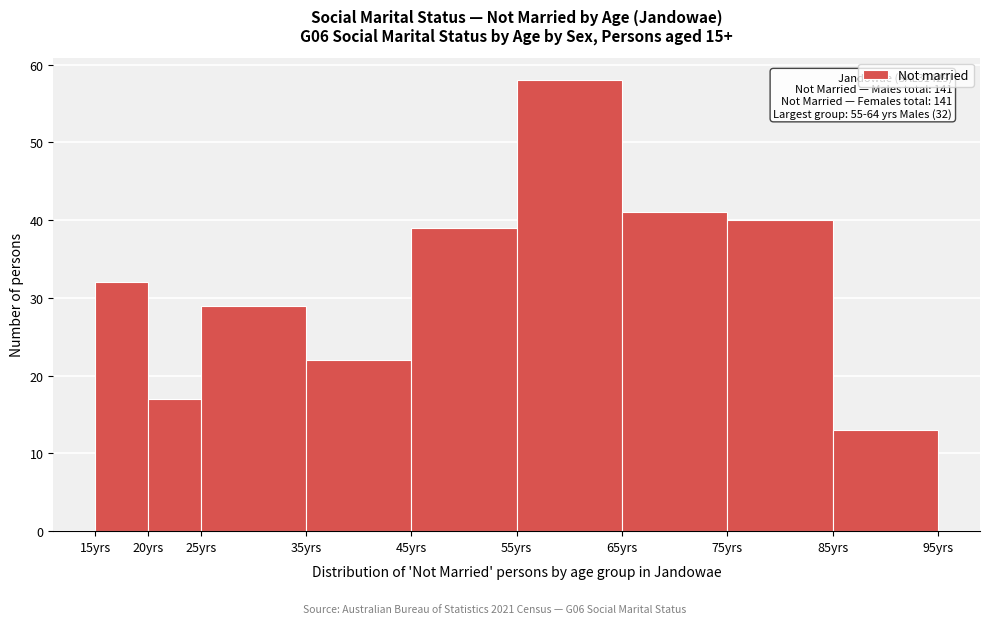

Over which range of the x-axis is the bar tallest?

55 to 65